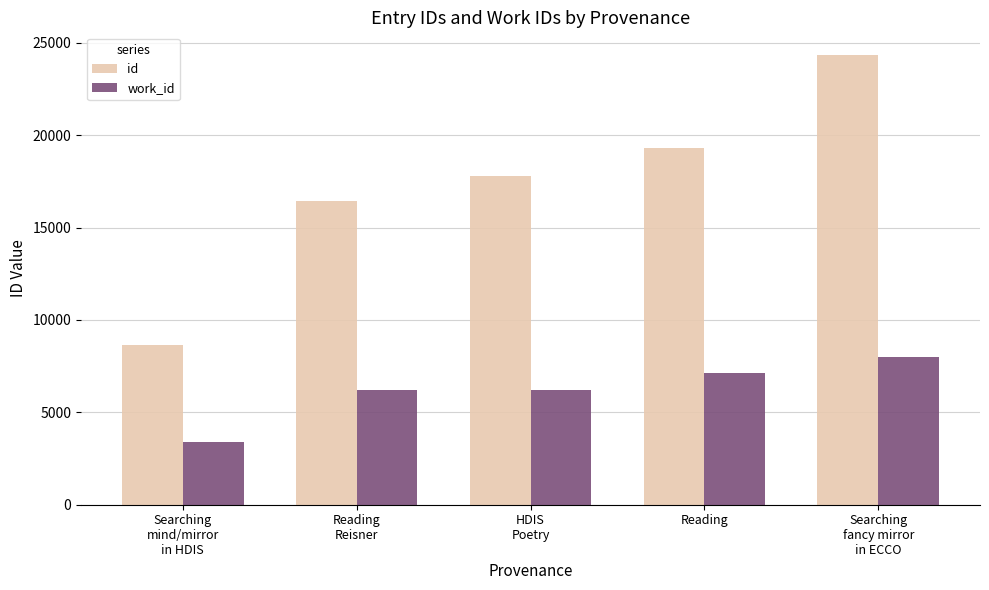

What is the difference between the maximum and second lowest values in the work_id series?

1792